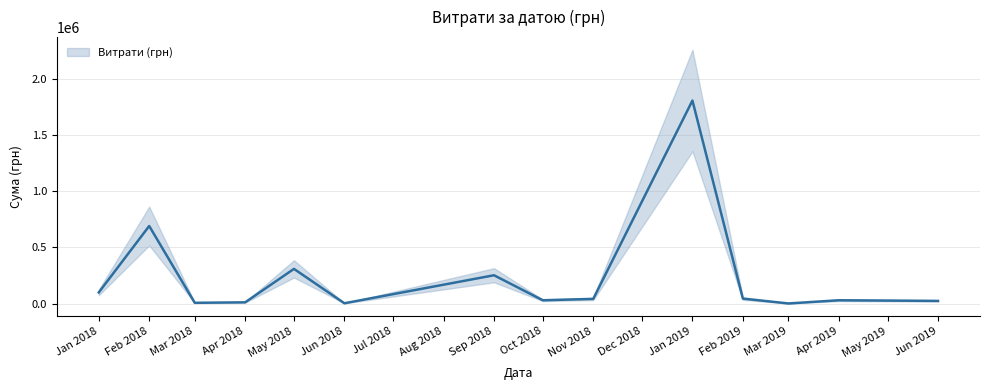

True or false: the data has more than 2 interior local peaks.

True